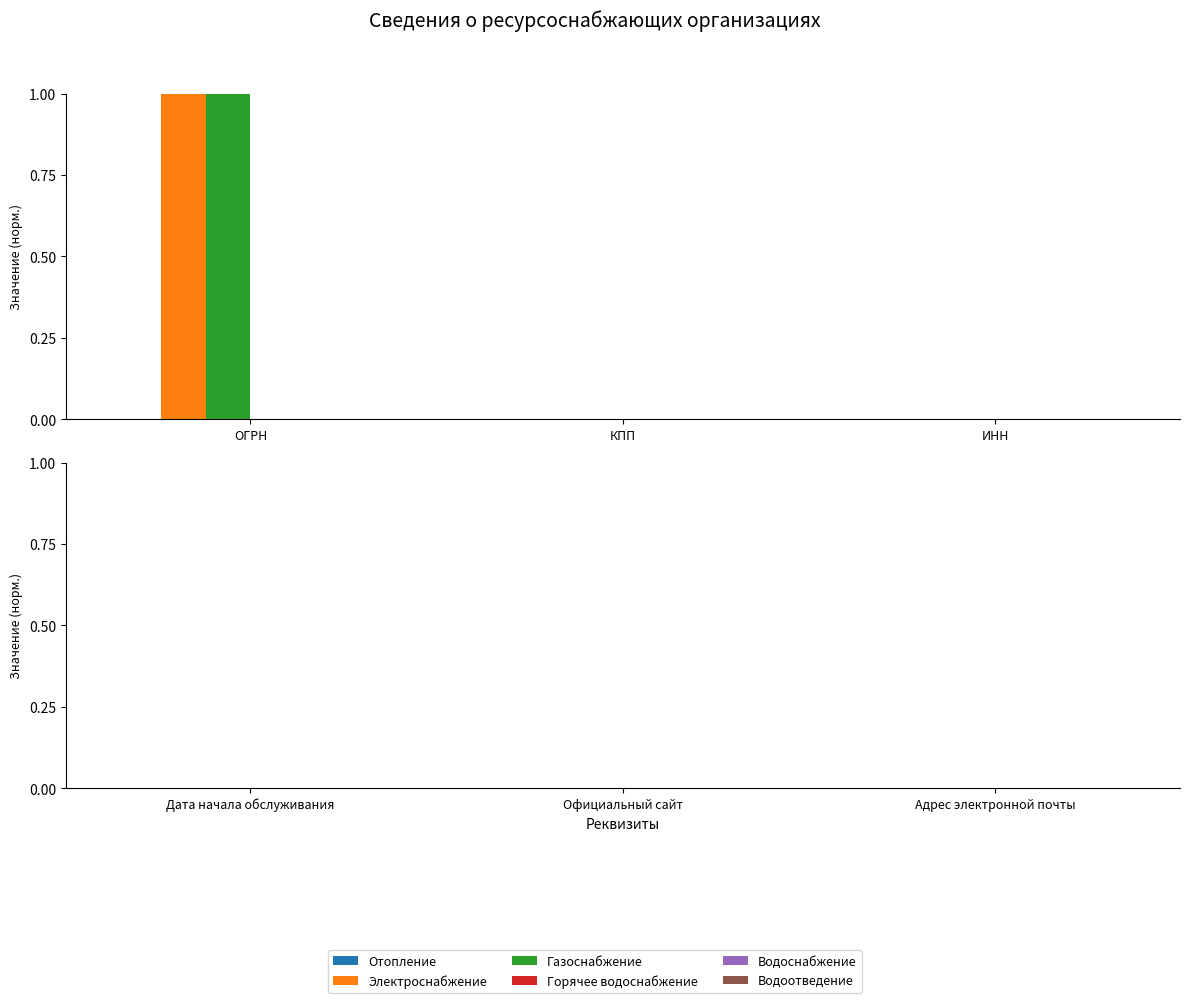

Which series has the widest spread of values?

Газоснабжение